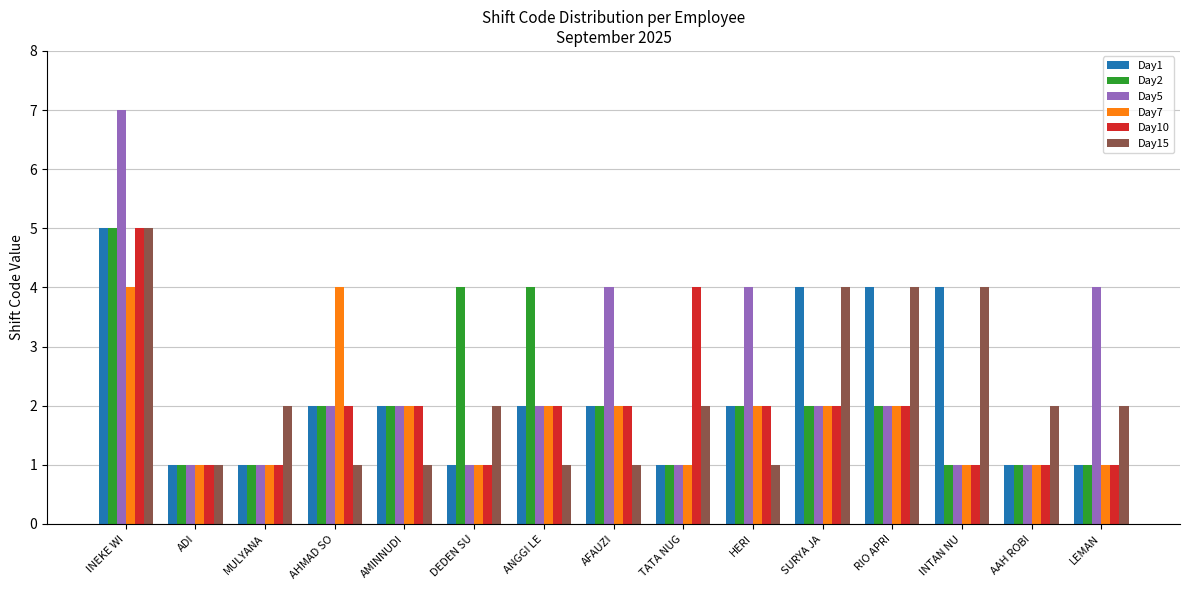

What is the sum of the Day2 values at SURYA JA and TATA NUG?

3